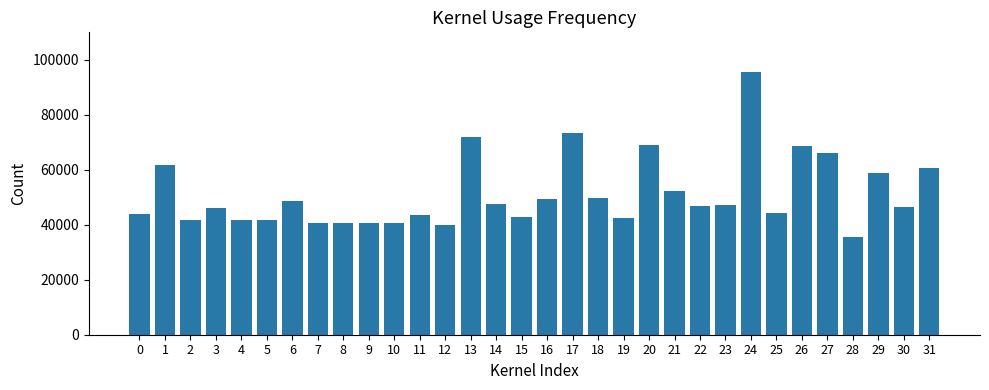

The chart shows a value of 10858 at 12. True or false?

False